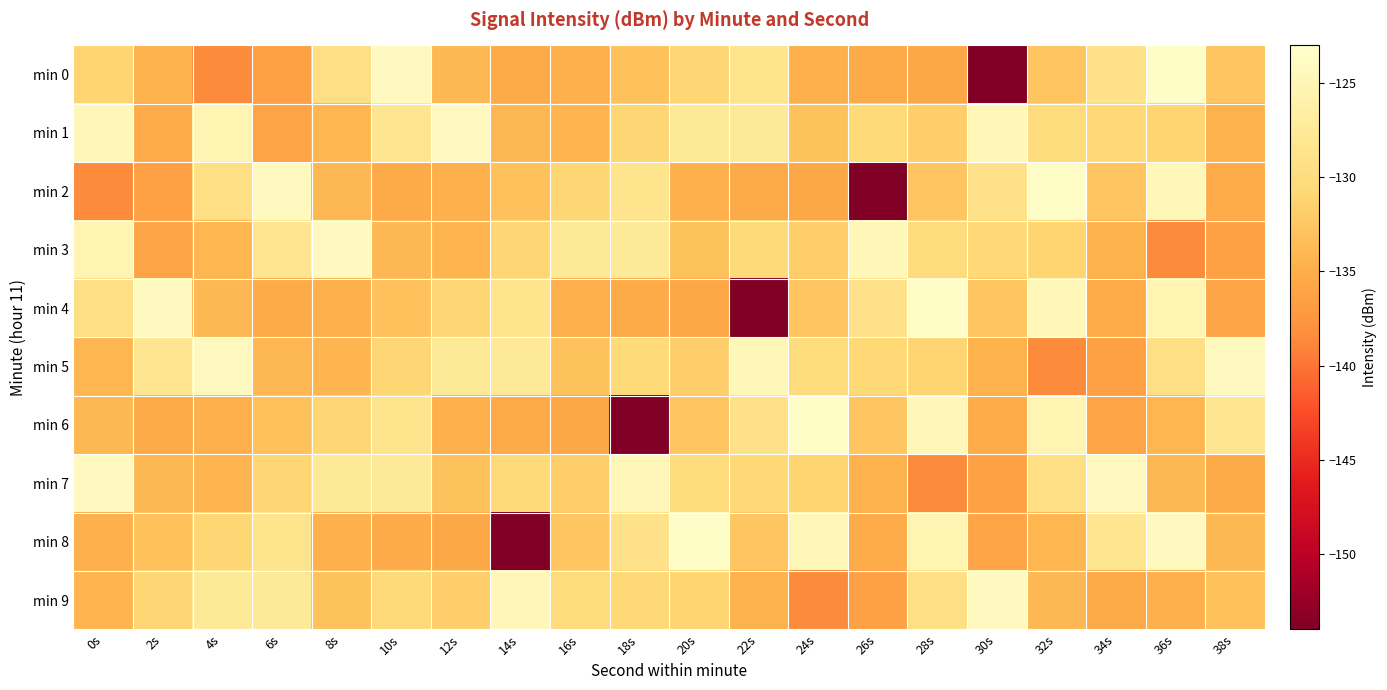

Reading right to left, extract all data points from this chart.

min 0: 38s=-132.8	36s=-123.4	34s=-129.1	32s=-132.7	30s=-153.8	28s=-135.7	26s=-135.3	24s=-134.8	22s=-128.6	20s=-131.1	18s=-133.1	16s=-134.9	14s=-135.3	12s=-134.0	10s=-124.2	8s=-129.5	6s=-136.4	4s=-138.6	2s=-134.6	0s=-131.2
min 1: 38s=-134.6	36s=-131.2	34s=-130.7	32s=-130.1	30s=-124.7	28s=-131.8	26s=-130.4	24s=-133.0	22s=-127.6	20s=-127.7	18s=-131.0	16s=-134.4	14s=-134.0	12s=-124.2	10s=-128.3	8s=-134.2	6s=-136.1	4s=-125.3	2s=-135.2	0s=-124.8
min 2: 38s=-135.2	36s=-124.8	34s=-132.8	32s=-123.4	30s=-129.1	28s=-132.7	26s=-153.8	24s=-135.7	22s=-135.3	20s=-134.8	18s=-128.6	16s=-131.1	14s=-133.1	12s=-134.9	10s=-135.3	8s=-134.0	6s=-124.2	4s=-129.5	2s=-136.4	0s=-138.6
min 3: 38s=-136.4	36s=-138.6	34s=-134.6	32s=-131.2	30s=-130.7	28s=-130.1	26s=-124.7	24s=-131.8	22s=-130.4	20s=-133.0	18s=-127.6	16s=-127.7	14s=-131.0	12s=-134.4	10s=-134.0	8s=-124.2	6s=-128.3	4s=-134.2	2s=-136.1	0s=-125.3
min 4: 38s=-136.1	36s=-125.3	34s=-135.2	32s=-124.8	30s=-132.8	28s=-123.4	26s=-129.1	24s=-132.7	22s=-153.8	20s=-135.7	18s=-135.3	16s=-134.8	14s=-128.6	12s=-131.1	10s=-133.1	8s=-134.9	6s=-135.3	4s=-134.0	2s=-124.2	0s=-129.5
min 5: 38s=-124.2	36s=-129.5	34s=-136.4	32s=-138.6	30s=-134.6	28s=-131.2	26s=-130.7	24s=-130.1	22s=-124.7	20s=-131.8	18s=-130.4	16s=-133.0	14s=-127.6	12s=-127.7	10s=-131.0	8s=-134.4	6s=-134.0	4s=-124.2	2s=-128.3	0s=-134.2
min 6: 38s=-128.3	36s=-134.2	34s=-136.1	32s=-125.3	30s=-135.2	28s=-124.8	26s=-132.8	24s=-123.4	22s=-129.1	20s=-132.7	18s=-153.8	16s=-135.7	14s=-135.3	12s=-134.8	10s=-128.6	8s=-131.1	6s=-133.1	4s=-134.9	2s=-135.3	0s=-134.0
min 7: 38s=-135.3	36s=-134.0	34s=-124.2	32s=-129.5	30s=-136.4	28s=-138.6	26s=-134.6	24s=-131.2	22s=-130.7	20s=-130.1	18s=-124.7	16s=-131.8	14s=-130.4	12s=-133.0	10s=-127.6	8s=-127.7	6s=-131.0	4s=-134.4	2s=-134.0	0s=-124.2
min 8: 38s=-134.0	36s=-124.2	34s=-128.3	32s=-134.2	30s=-136.1	28s=-125.3	26s=-135.2	24s=-124.8	22s=-132.8	20s=-123.4	18s=-129.1	16s=-132.7	14s=-153.8	12s=-135.7	10s=-135.3	8s=-134.8	6s=-128.6	4s=-131.1	2s=-133.1	0s=-134.9
min 9: 38s=-133.1	36s=-134.9	34s=-135.3	32s=-134.0	30s=-124.2	28s=-129.5	26s=-136.4	24s=-138.6	22s=-134.6	20s=-131.2	18s=-130.7	16s=-130.1	14s=-124.7	12s=-131.8	10s=-130.4	8s=-133.0	6s=-127.6	4s=-127.7	2s=-131.0	0s=-134.4